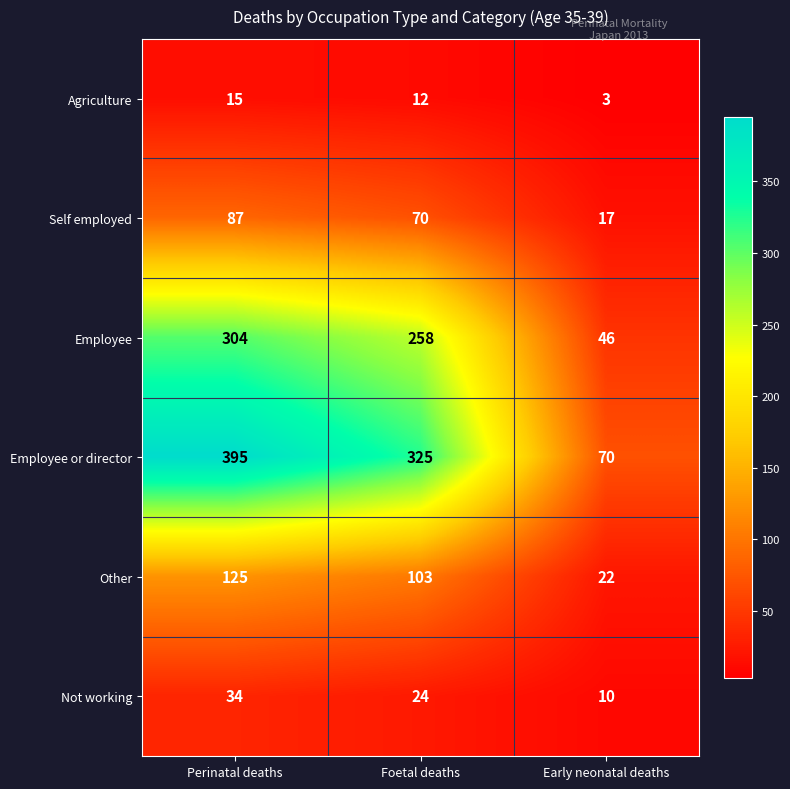

Reading right to left, what are all the values shown in this chart?

Agriculture: 3	12	15
Self employed: 17	70	87
Employee: 46	258	304
Employee or director: 70	325	395
Other: 22	103	125
Not working: 10	24	34